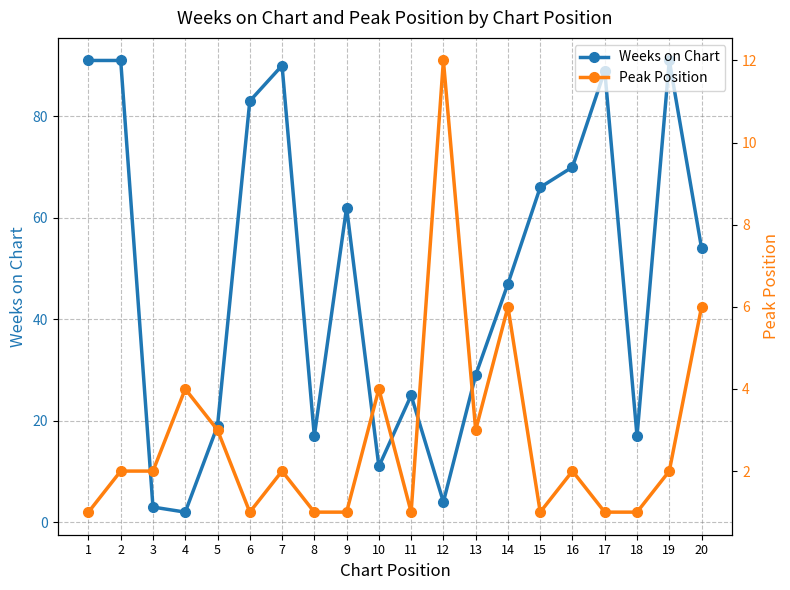

At which label is Peak Position closest to 6?

14